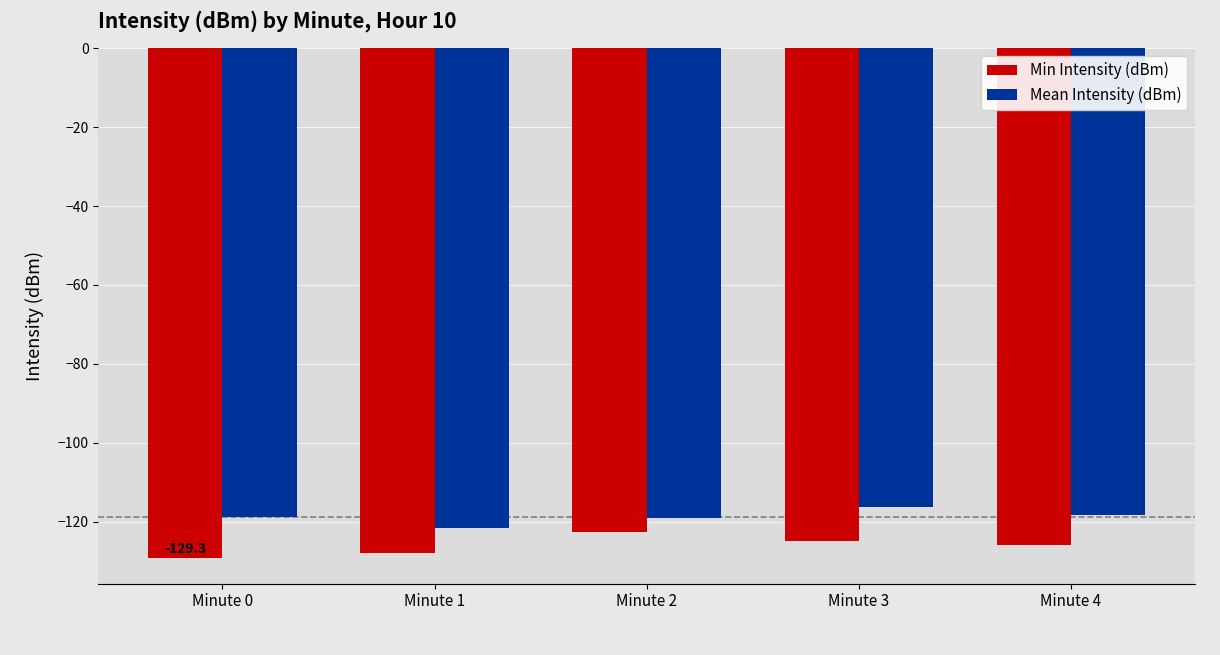

What is the value of the Mean Intensity (dBm) bar at the 1st from the left?

-118.8